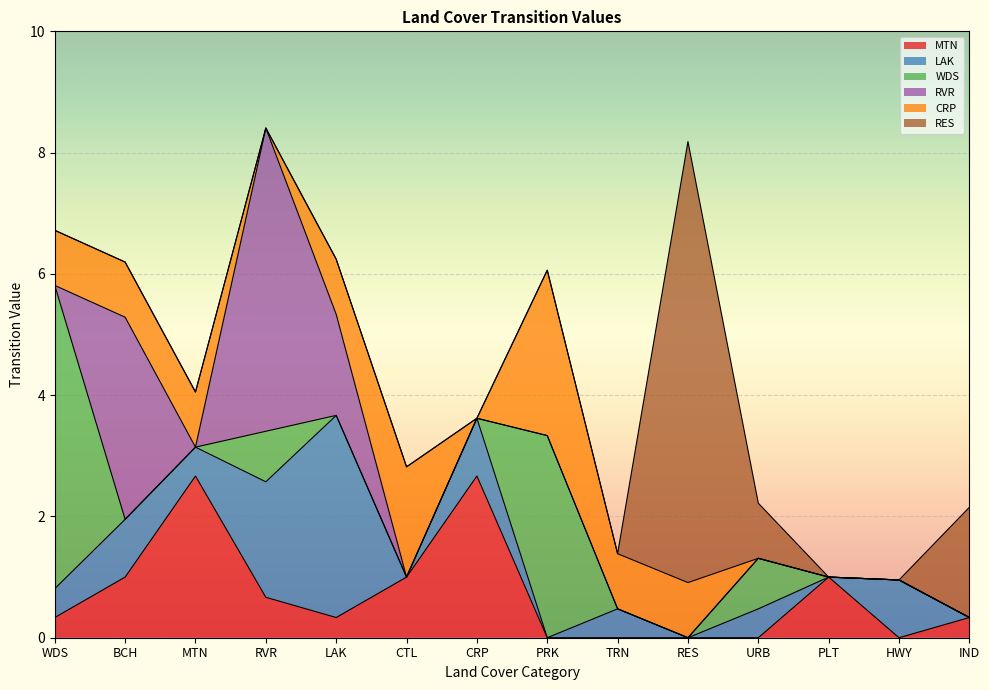

What is the sum of the MTN values at PLT and MTN?

3.7